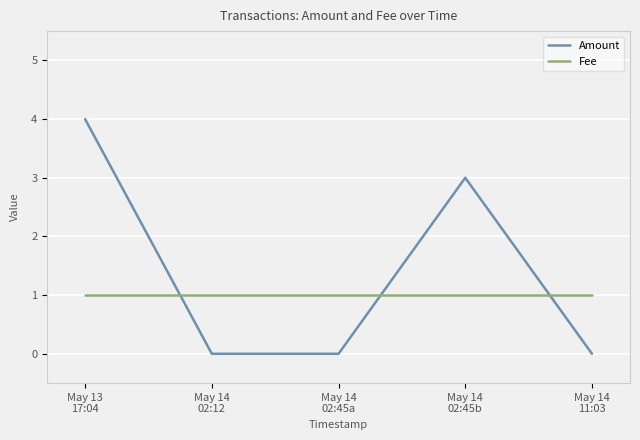

How many series are shown in this chart?

2